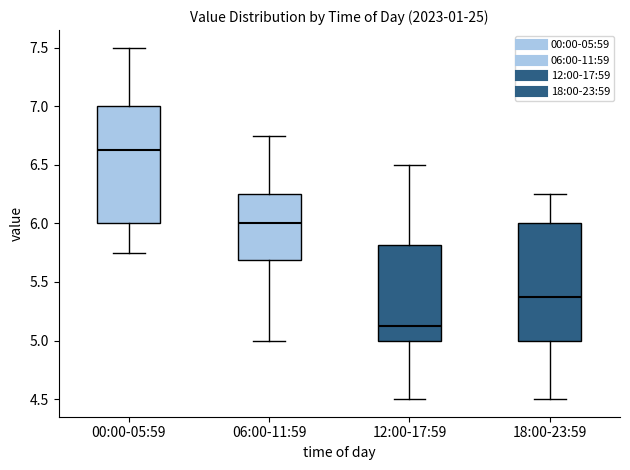

Which box's median line is the lowest?

12:00-17:59